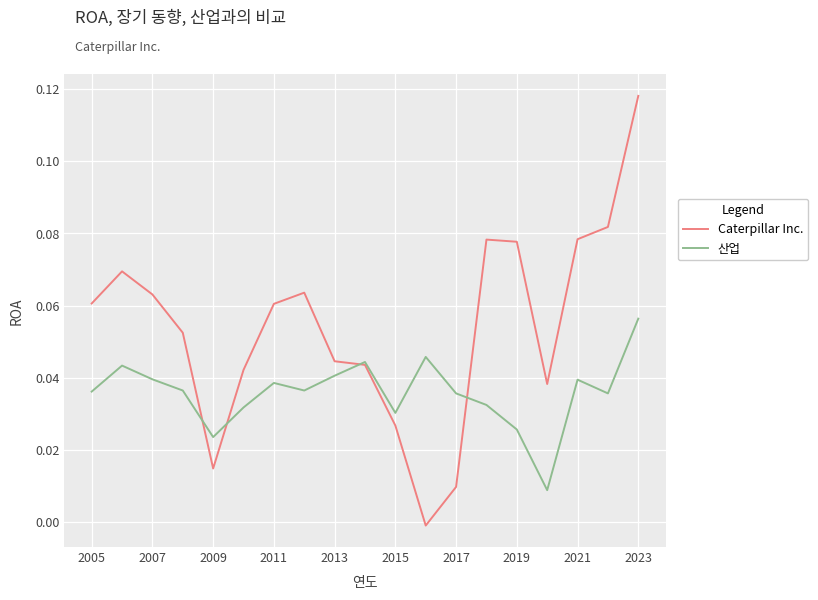

Which series has the largest total across all categories?

Caterpillar Inc.